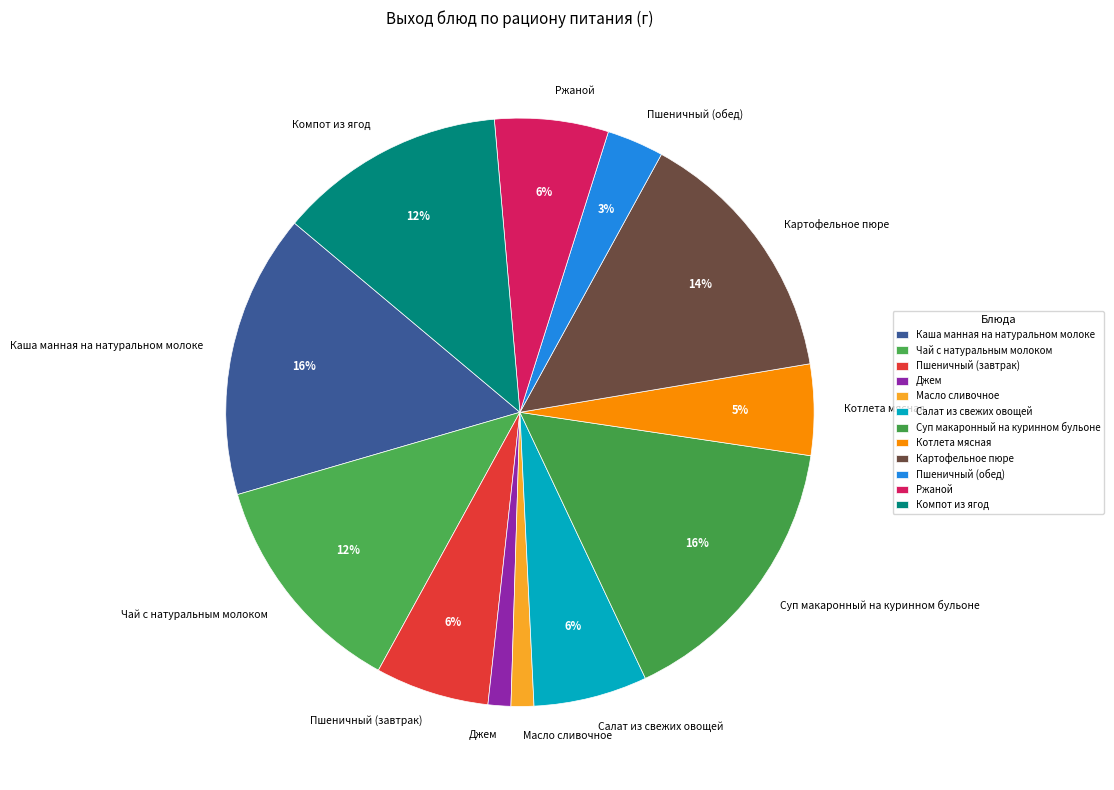

What is the ratio of the value at Котлета мясная to the value at Ржаной?

0.8